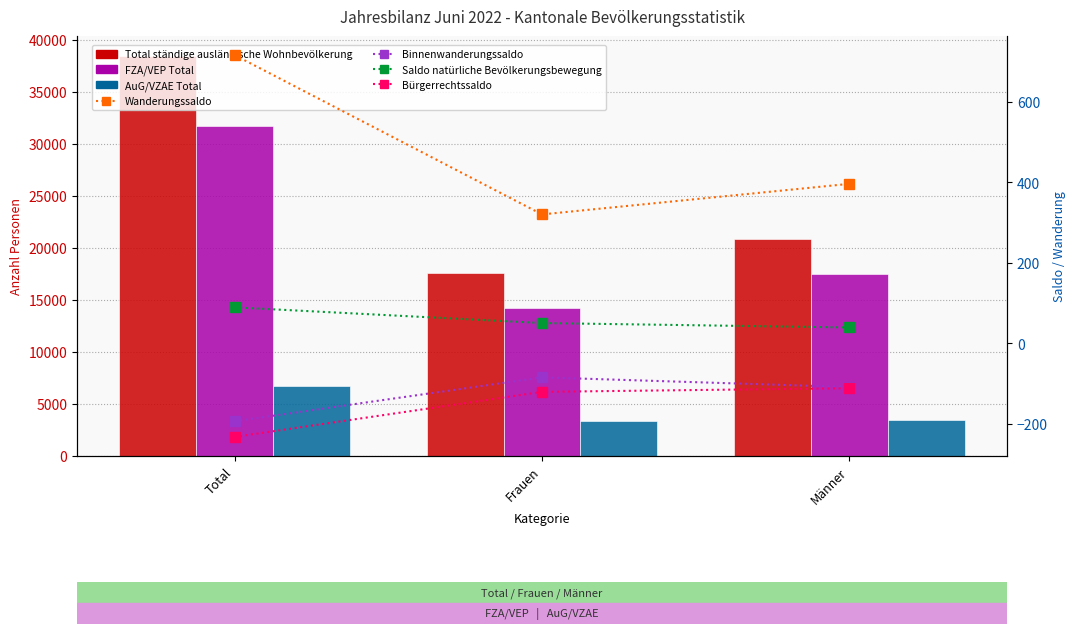

At how many categories does at least one series exceed 22481?

1